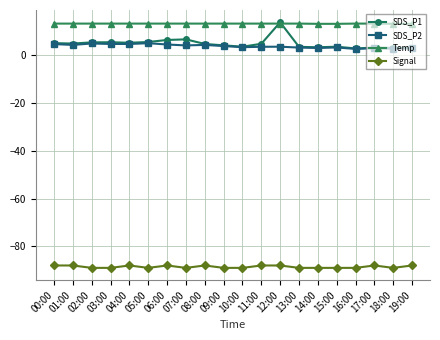

True or false: SDS_P1 has more than 0 interior local peaks.

True